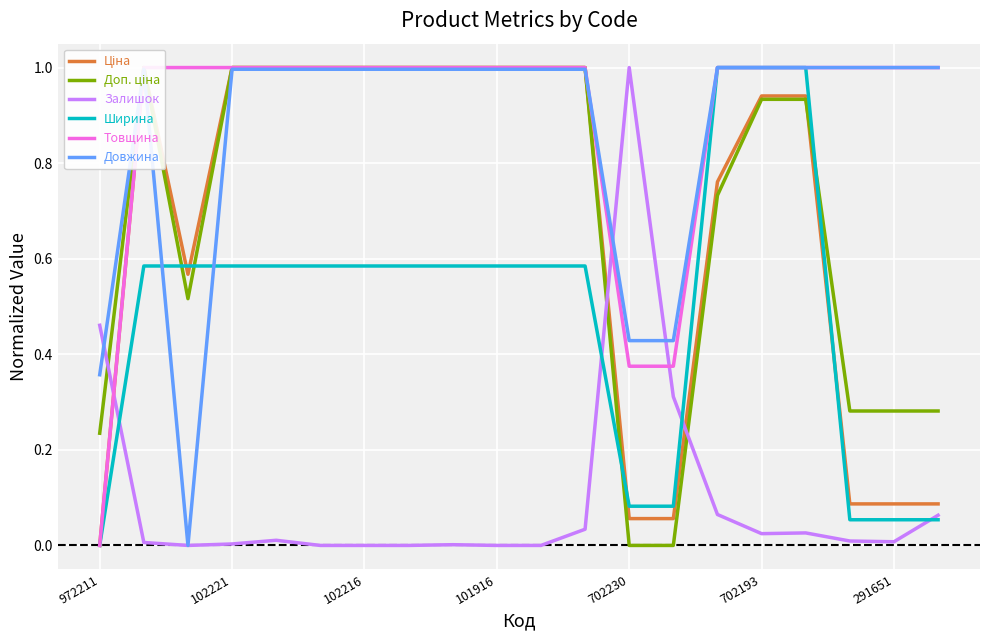

What is the difference between the second highest and second lowest values in the Доп. ціна series?

1.0